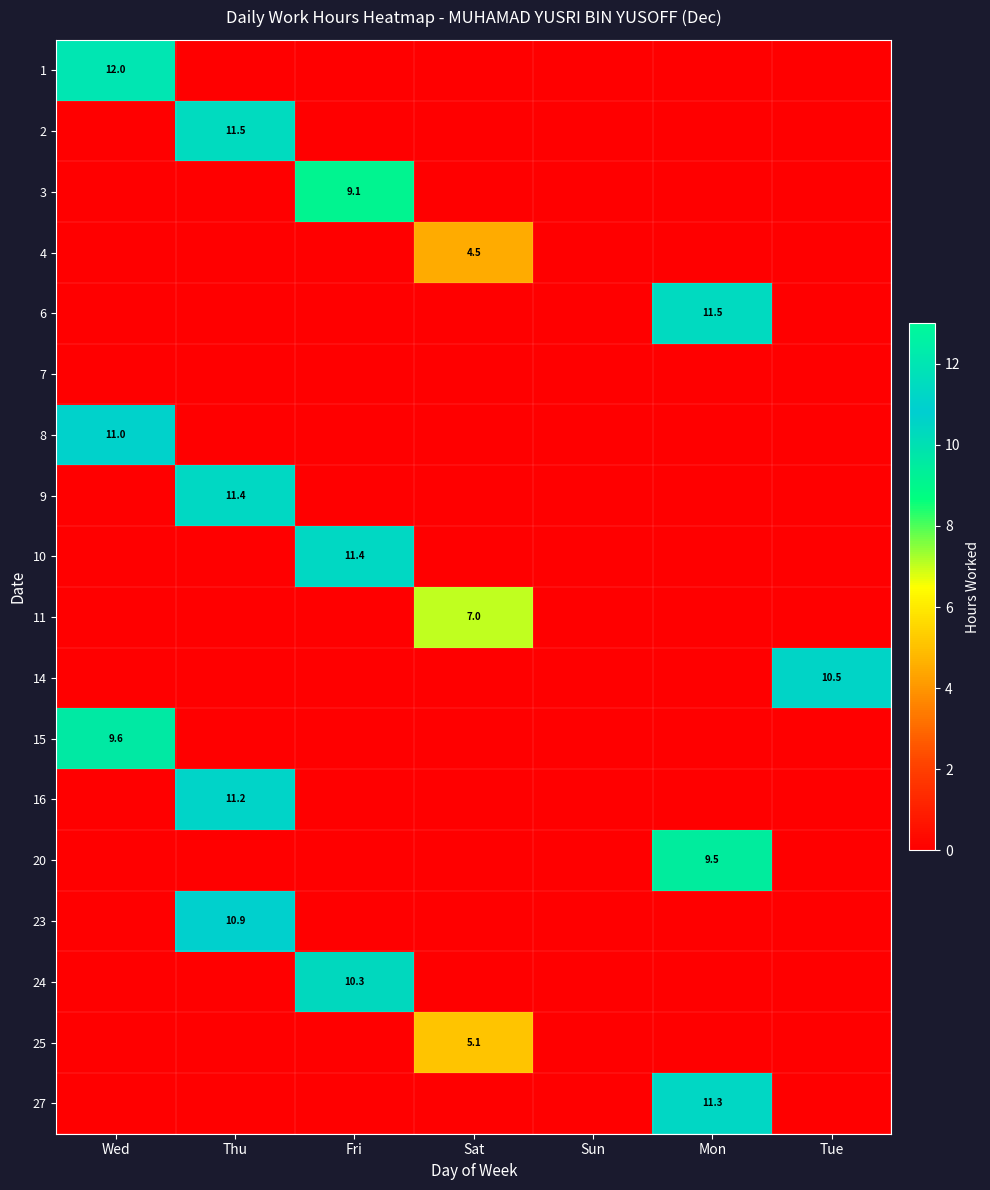

True or false: 11 has a value of 7.0 at Sat.

True